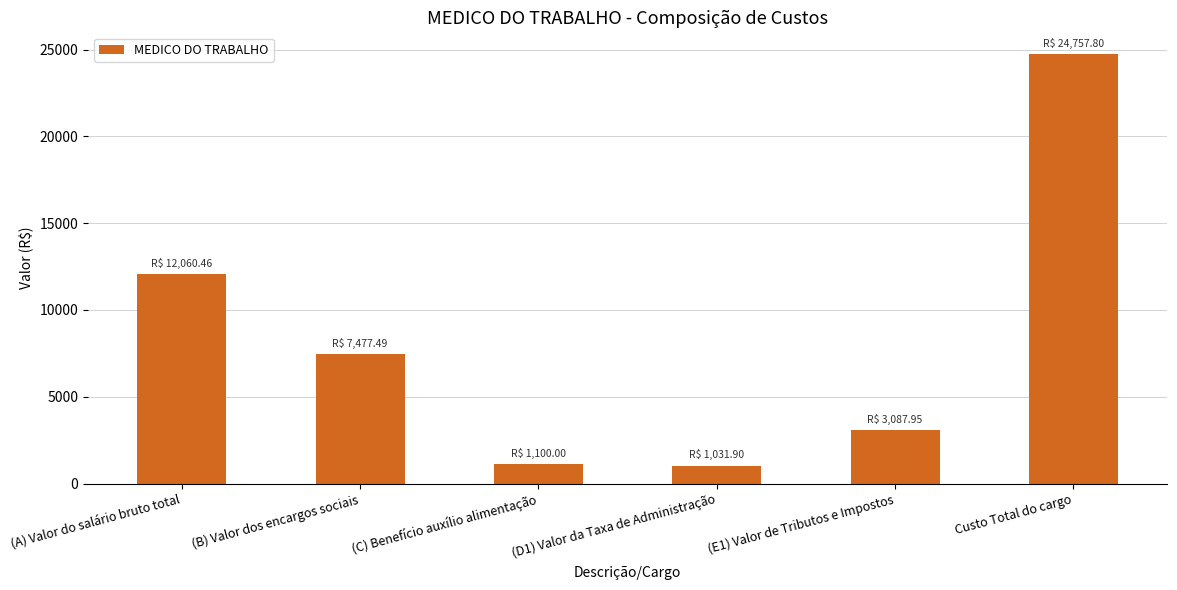

What is the label of the 4th bar from the left?

(D1) Valor da Taxa de Administração